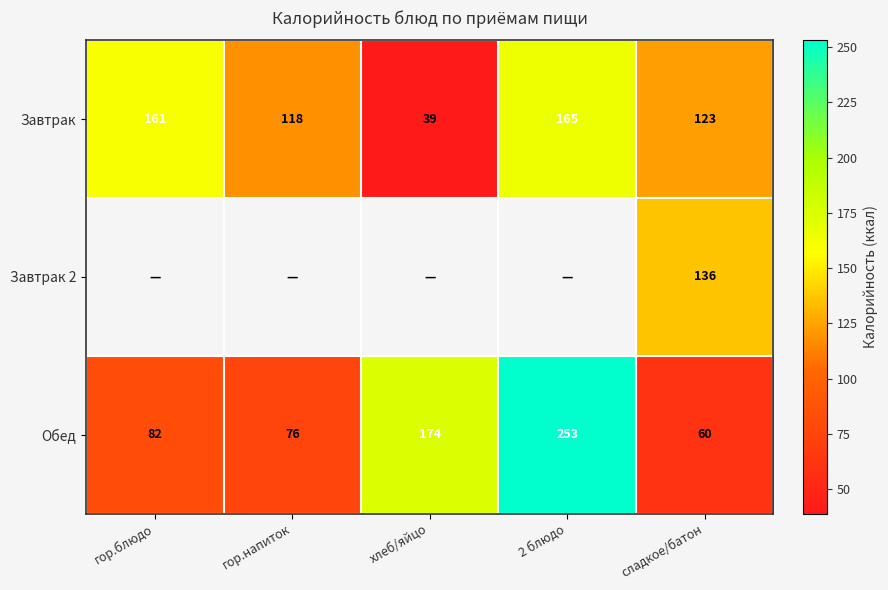

At which label is Завтрак closest to 102?

гор.напиток